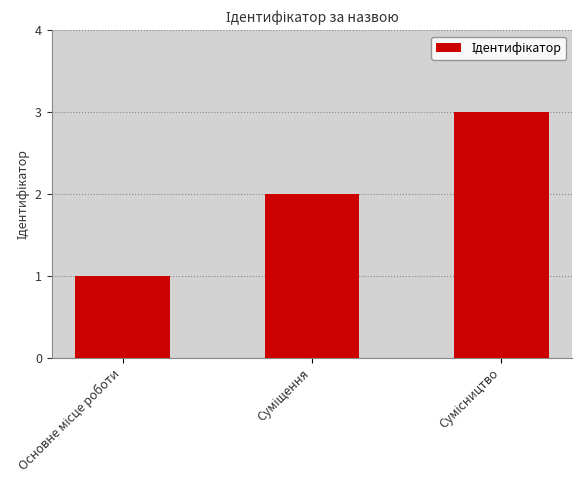

What is the sum of all values?

6